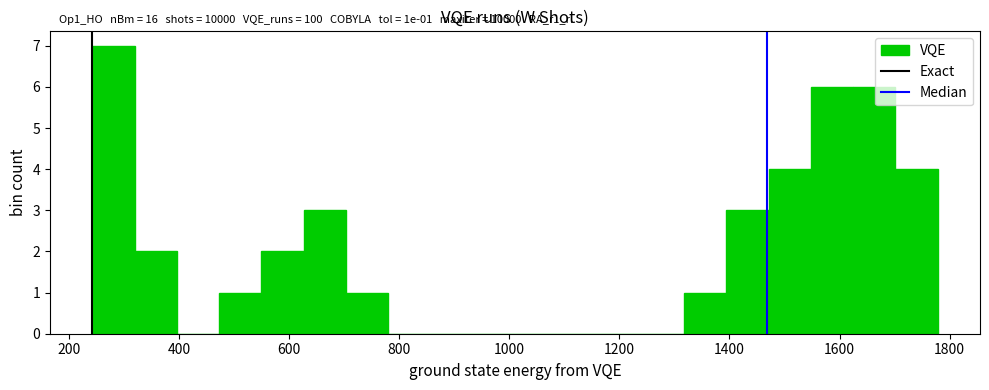

Read against the x-axis, roughly where is the centre of the tallest bar?

280